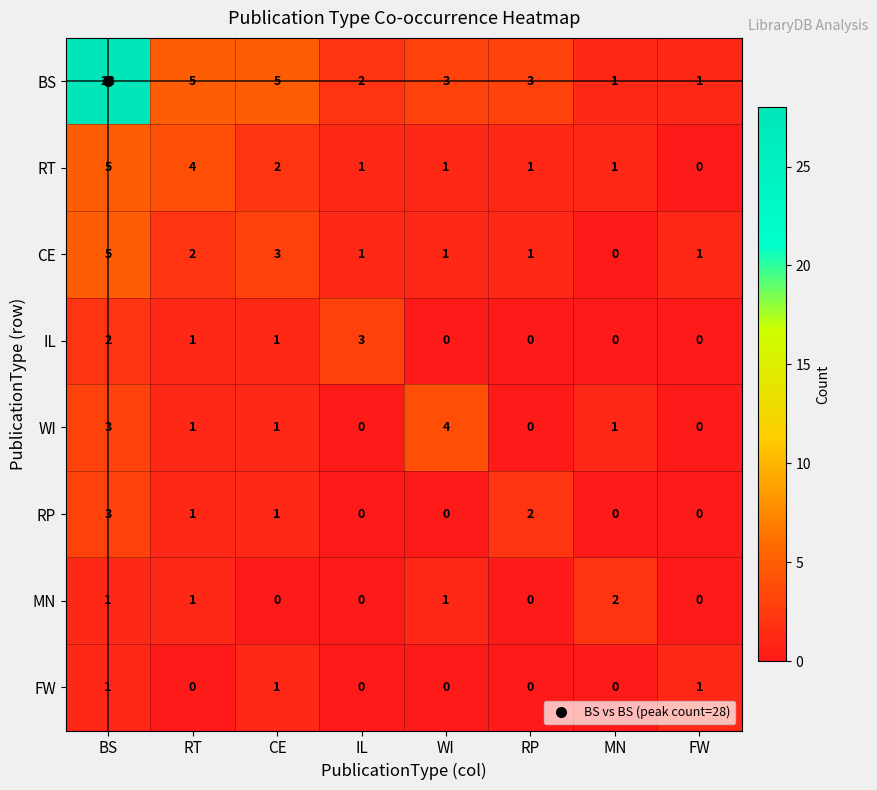

What is the difference between the maximum and minimum values in the RT series?

5